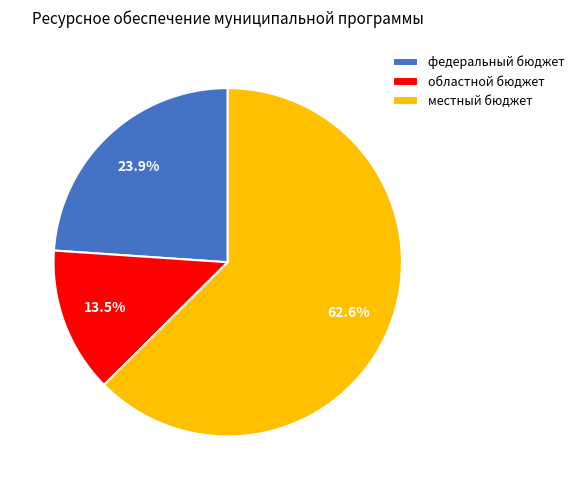

To the nearest percent, what is the average slice percentage?

33%